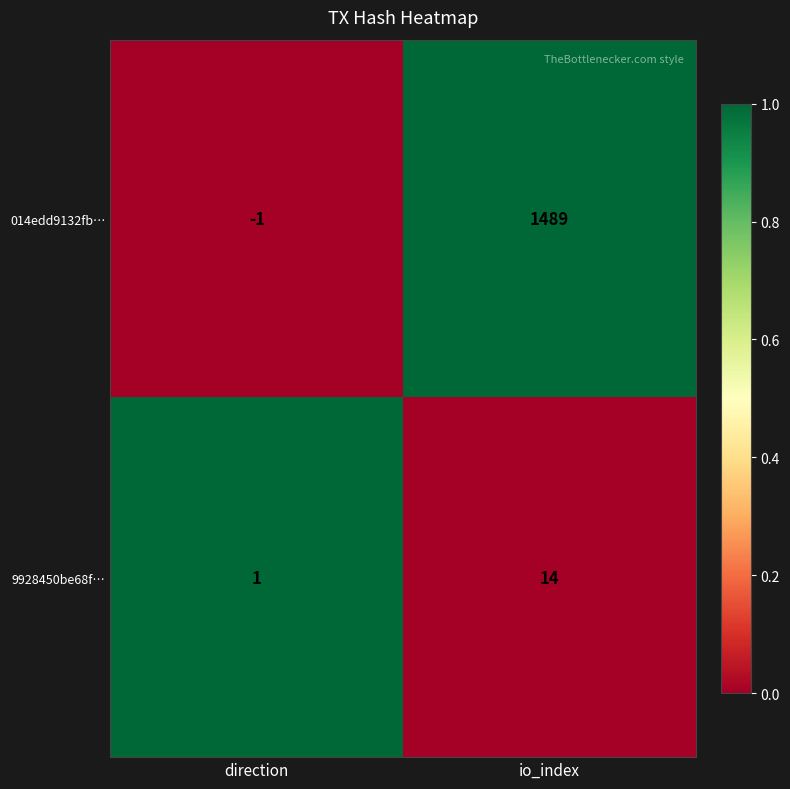

At which label does 9928450be68f… reach its minimum?

direction